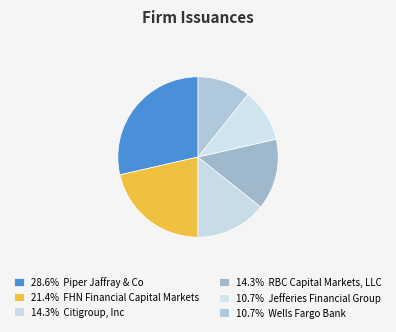

How many slices are in this pie chart?

6